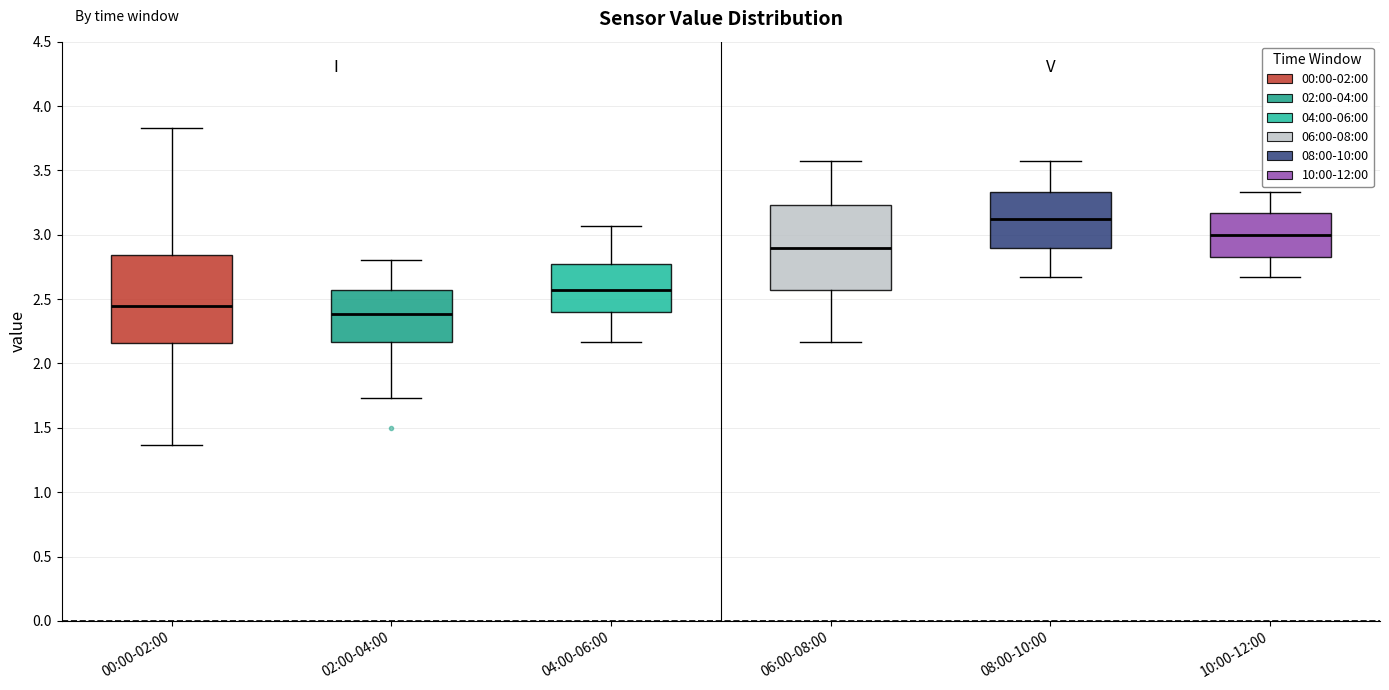

Reading left to right, transcribe this box plot: for each box, give where its median line is, the range the box spans, and where its two whiskers end, as read against the y-axis. The values are not printed on the chart, so give them approximately, as read against the axis.

00:00-02:00: median 2.45, box 2.15 to 2.85, whiskers 1.35 to 3.85
02:00-04:00: median 2.40, box 2.15 to 2.55, whiskers 1.75 to 2.80
04:00-06:00: median 2.55, box 2.40 to 2.75, whiskers 2.15 to 3.05
06:00-08:00: median 2.90, box 2.55 to 3.25, whiskers 2.15 to 3.55
08:00-10:00: median 3.10, box 2.90 to 3.35, whiskers 2.65 to 3.55
10:00-12:00: median 3.00, box 2.85 to 3.15, whiskers 2.65 to 3.35